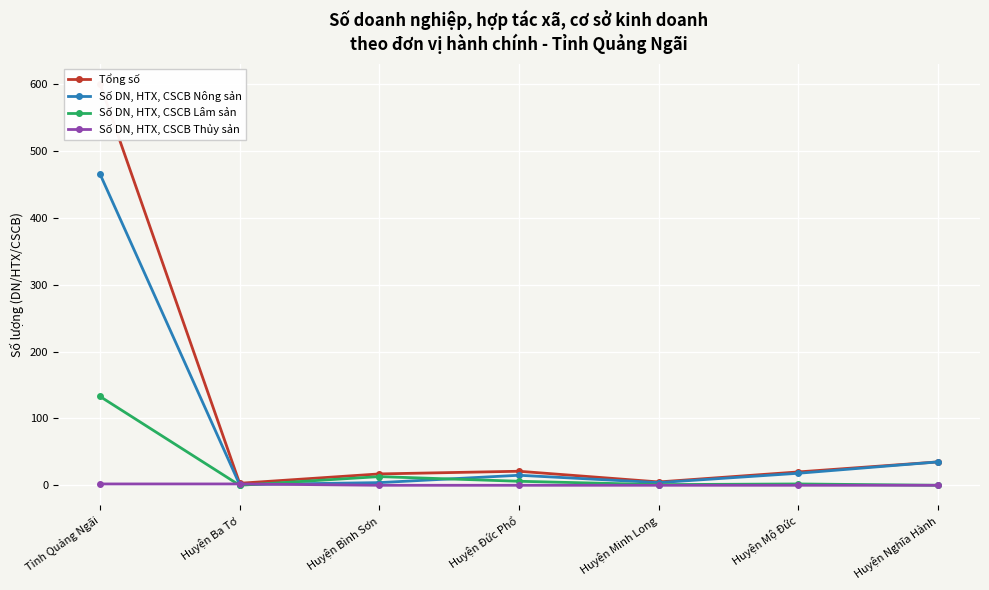

Reading right to left, what are all the values shown in this chart?

Tổng số: Huyện Nghĩa Hành=35	Huyện Mộ Đức=20	Huyện Minh Long=5	Huyện Đức Phổ=21	Huyện Bình Sơn=17	Huyện Ba Tơ=3	Tỉnh Quảng Ngãi=601
Số DN, HTX, CSCB Nông sản: Huyện Nghĩa Hành=35	Huyện Mộ Đức=18	Huyện Minh Long=4	Huyện Đức Phổ=15	Huyện Bình Sơn=4	Huyện Ba Tơ=1	Tỉnh Quảng Ngãi=466
Số DN, HTX, CSCB Lâm sản: Huyện Nghĩa Hành=0	Huyện Mộ Đức=2	Huyện Minh Long=1	Huyện Đức Phổ=6	Huyện Bình Sơn=13	Huyện Ba Tơ=0	Tỉnh Quảng Ngãi=133
Số DN, HTX, CSCB Thủy sản: Huyện Nghĩa Hành=0	Huyện Mộ Đức=0	Huyện Minh Long=0	Huyện Đức Phổ=0	Huyện Bình Sơn=0	Huyện Ba Tơ=2	Tỉnh Quảng Ngãi=2